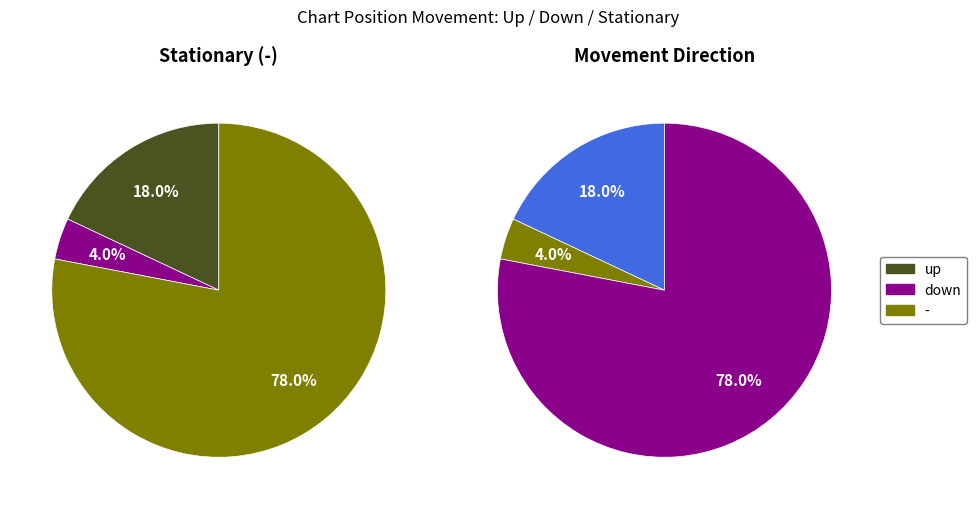

What percentage is the down slice, to the nearest percent?

4%